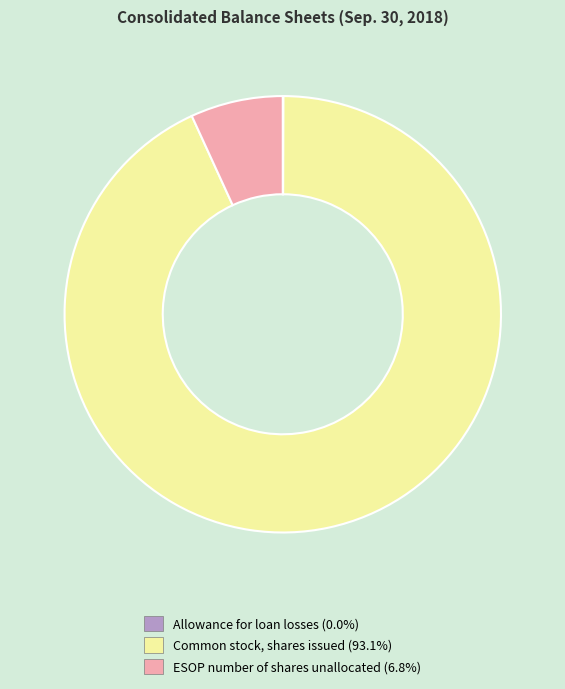

Does any single category account for the majority?

Yes